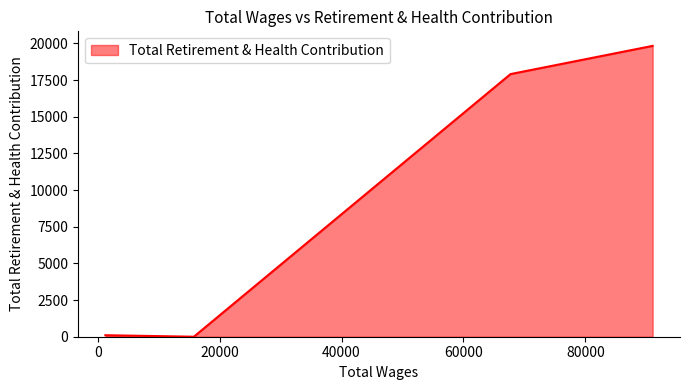

What is the sum of all values?

37841